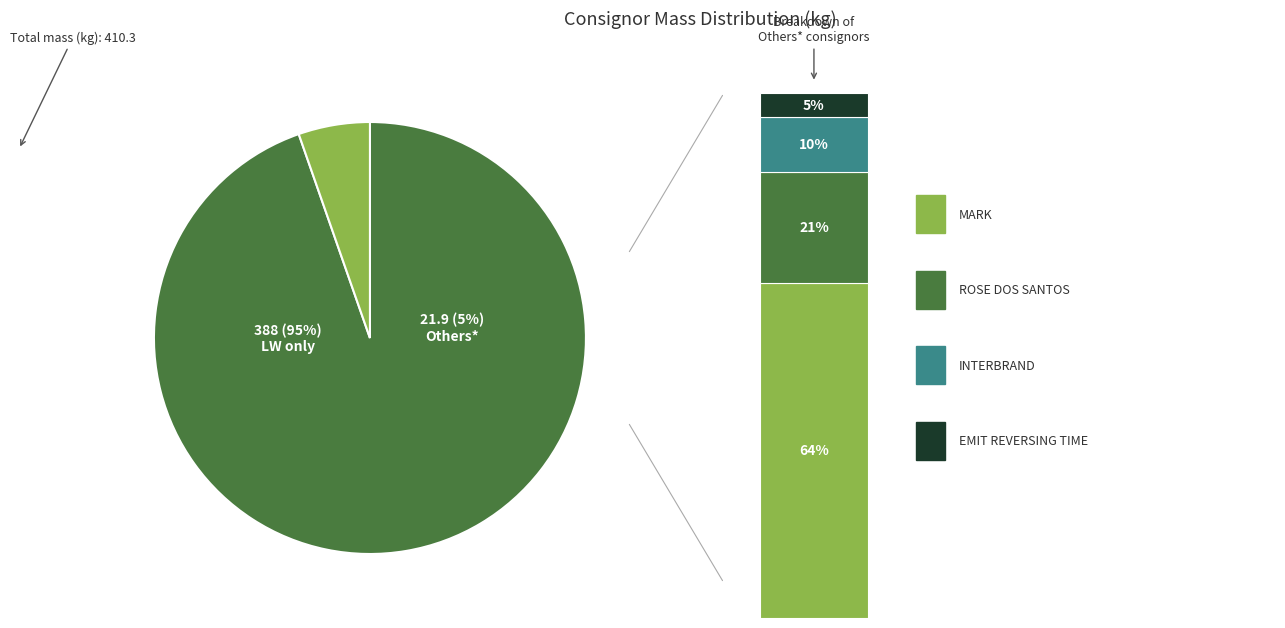

What is the ratio of the value at INTERBRAND to the value at MARK?

0.2